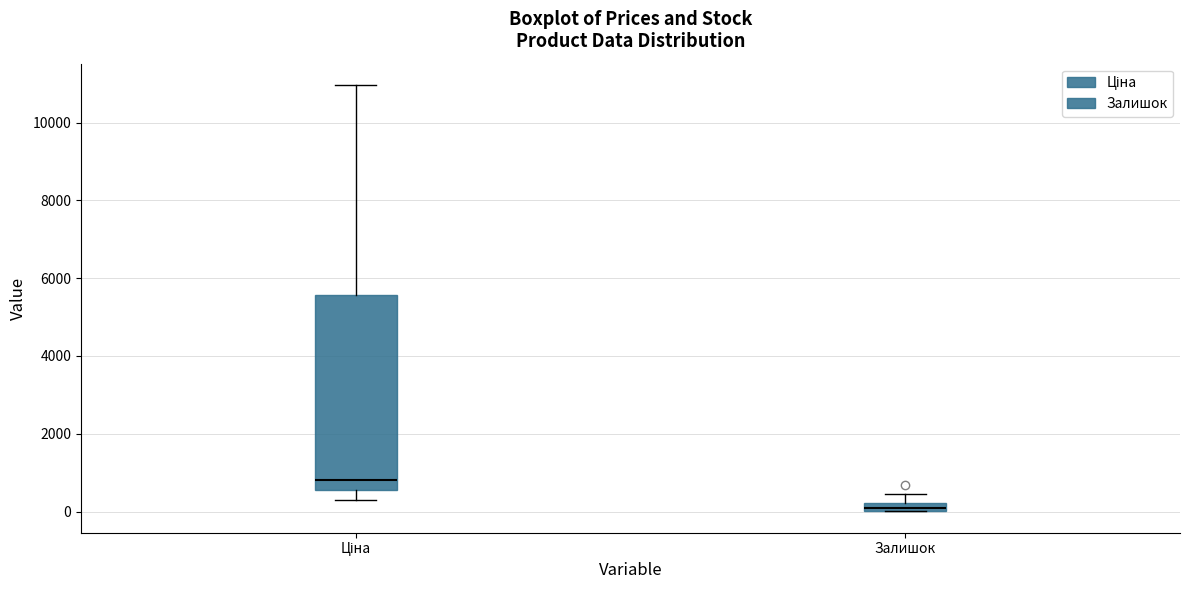

Where does the lower whisker of the box for Ціна end on the y-axis? The values are not printed on the chart, so give them approximately, as read against the axis.

400